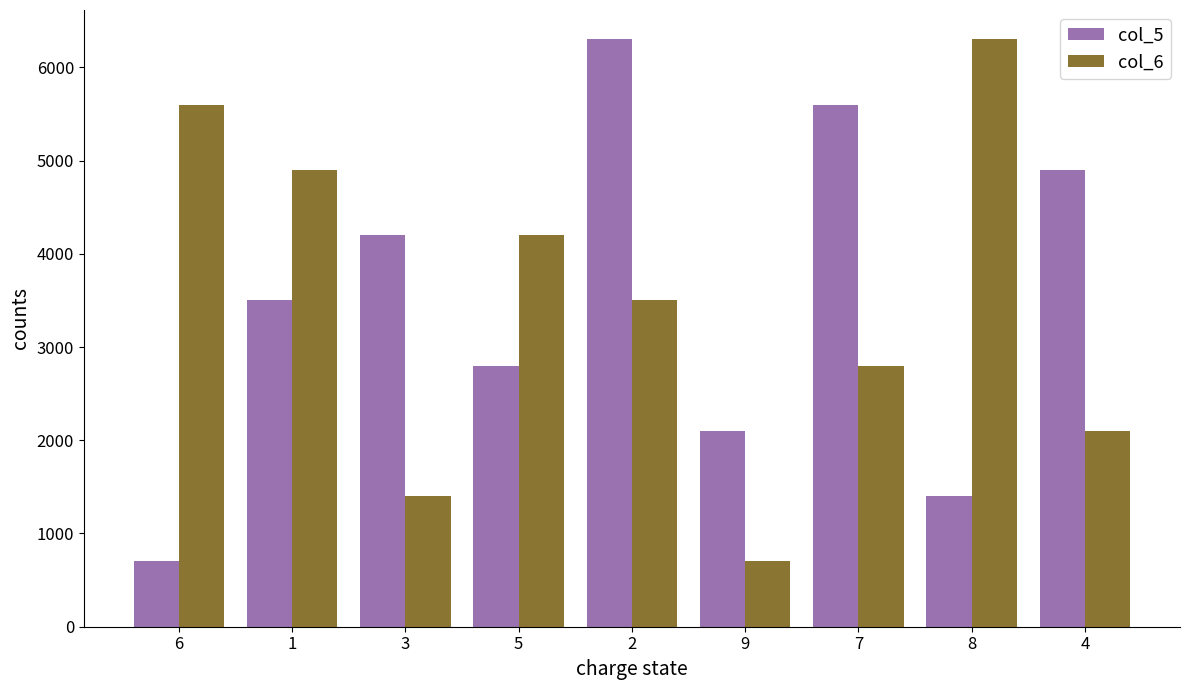

The value of col_6 at 9 is 700. True or false?

True